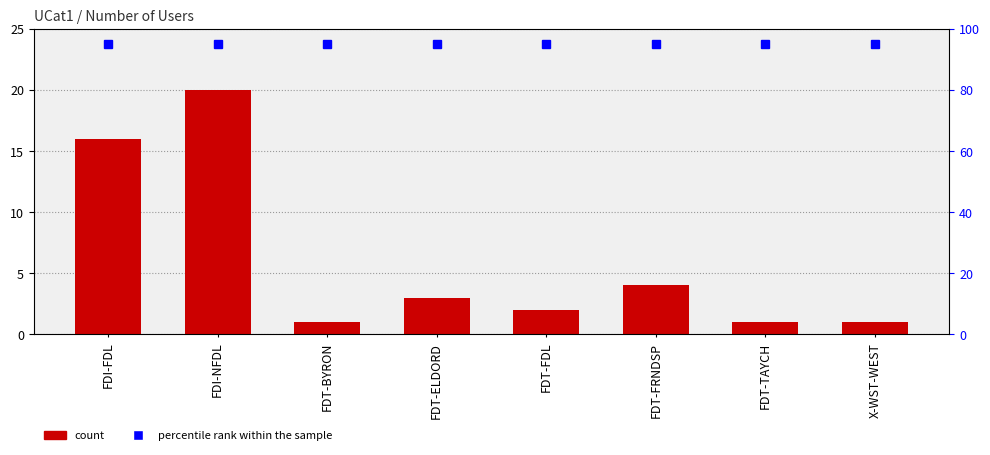

What is the value of the Number of Users bar at the 7th from the left?

1